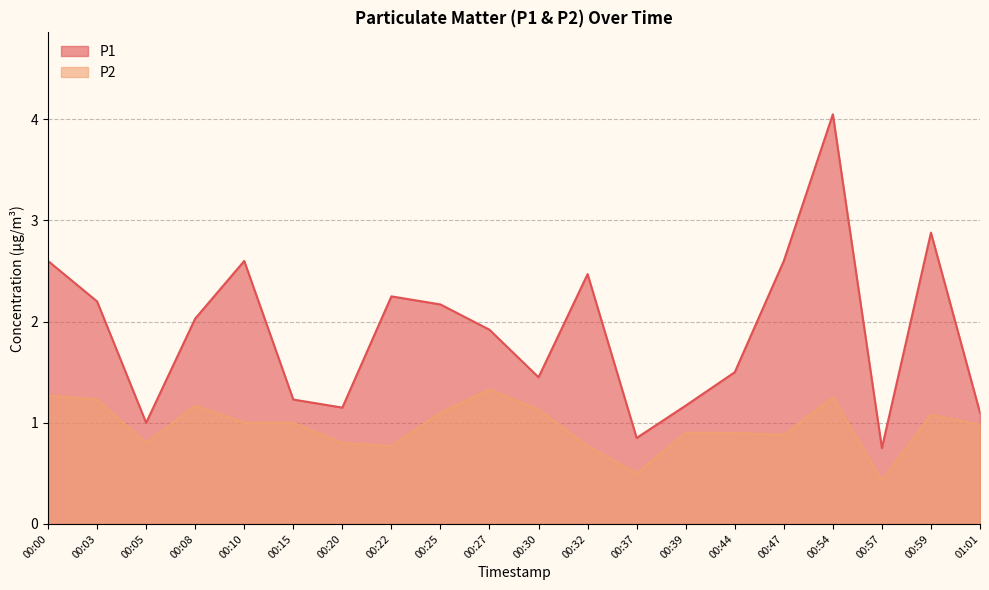

What position from the right is 00:15?

15